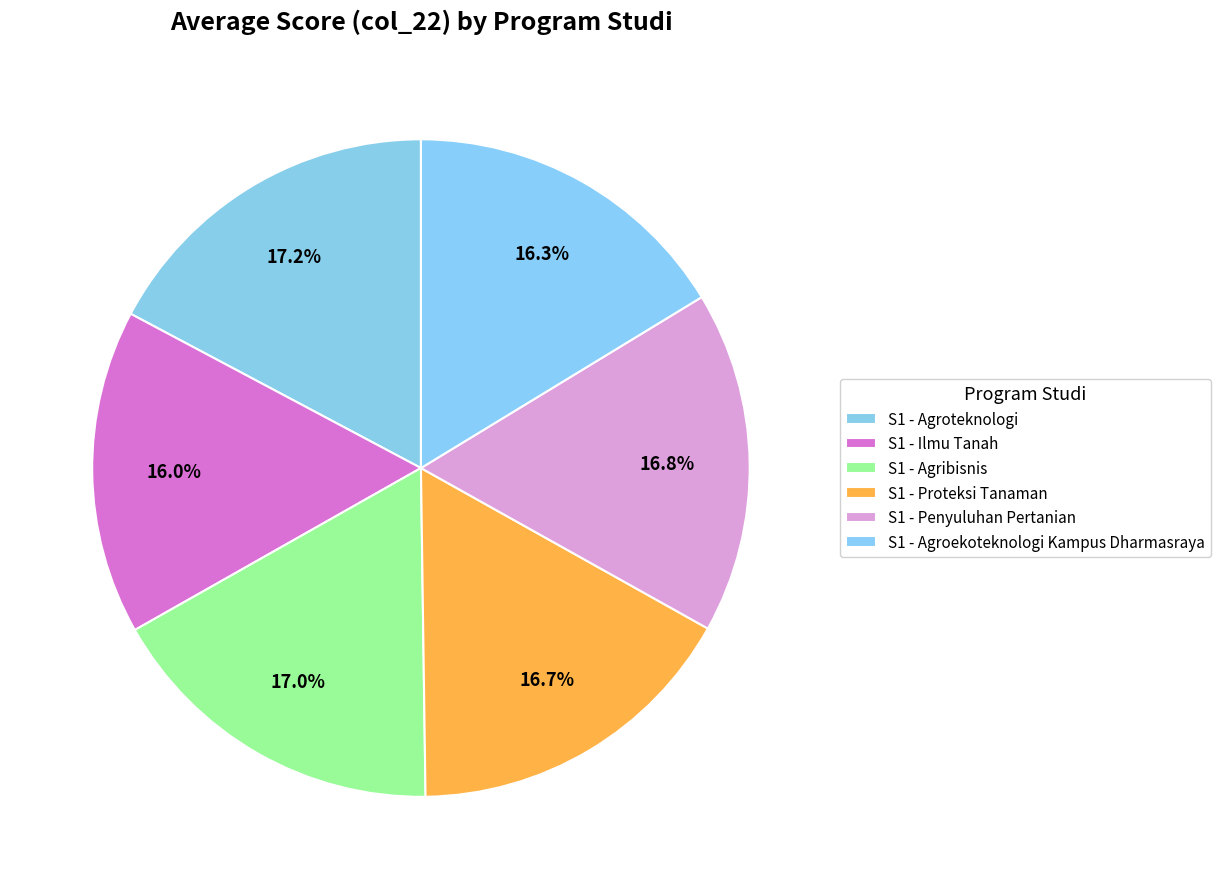

What percentage is NOT represented by S1 - Agroteknologi?

82.8%